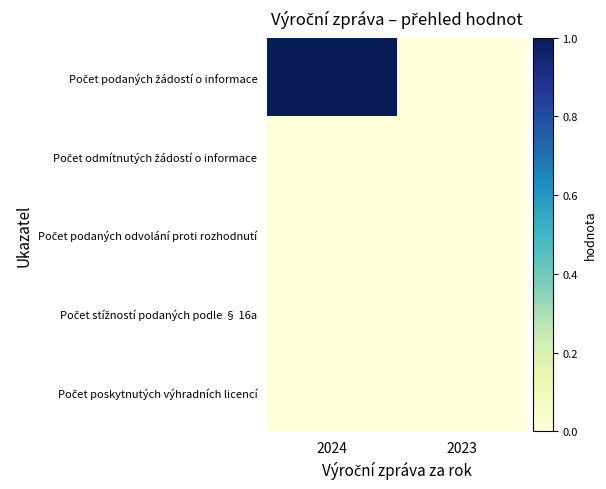

At how many categories does at least one series exceed 0?

1